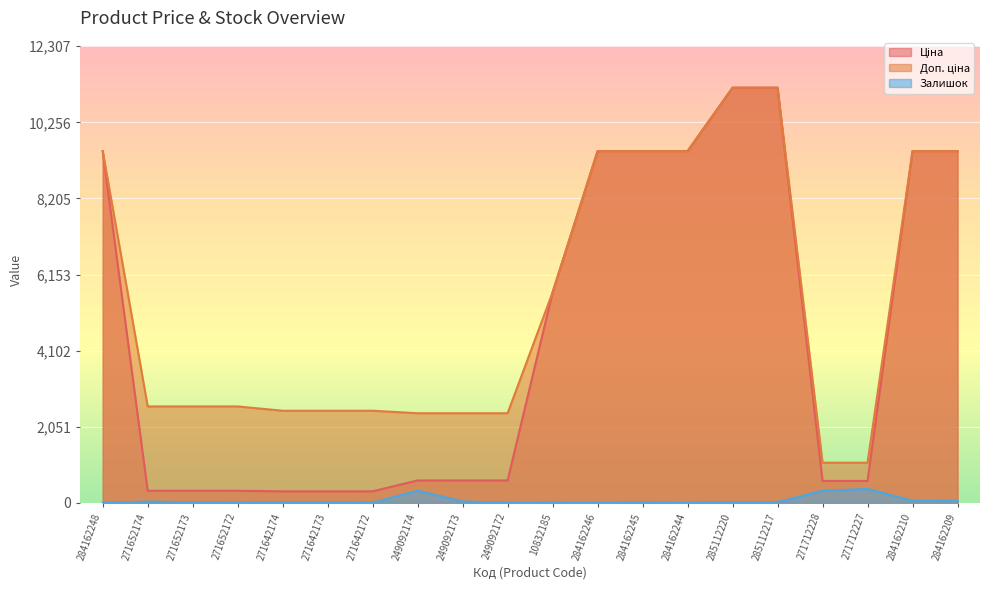

What is the difference between the maximum and minimum values in the Ціна series?

10877.9